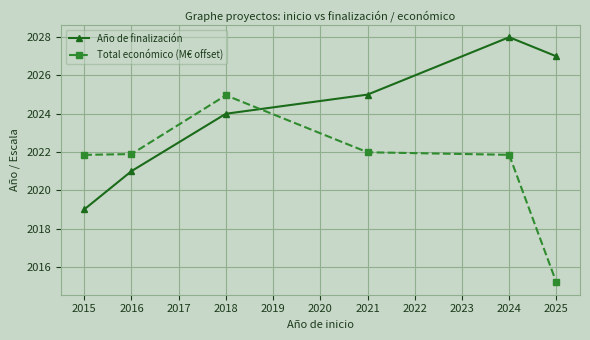

Count the Año de finalización values in the range 2021 to 2027.

4